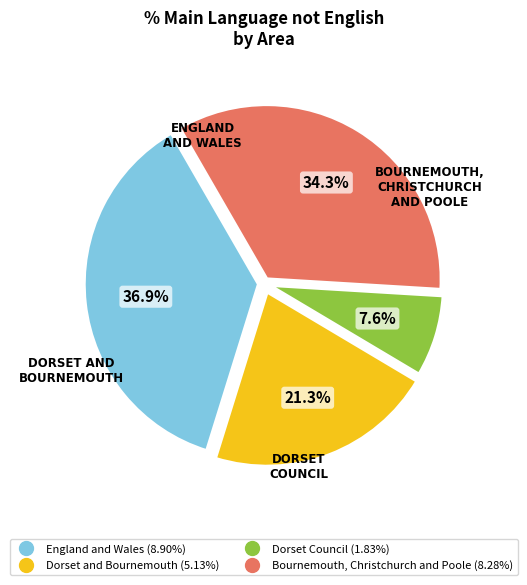

True or false: England and Wales accounts for 42% of the total.

False